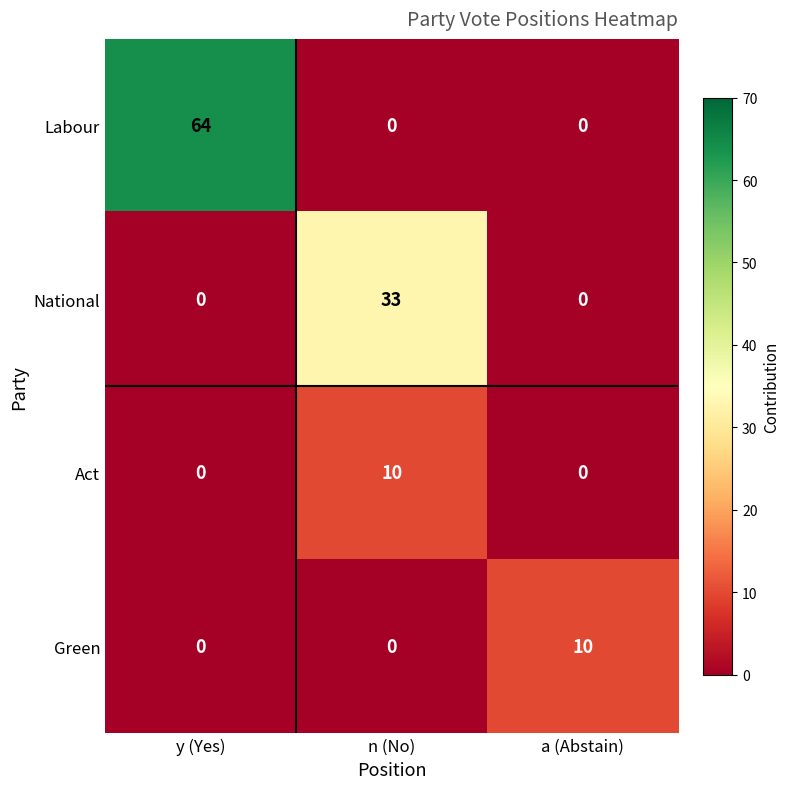

What is the total value across all series at n (No)?

43